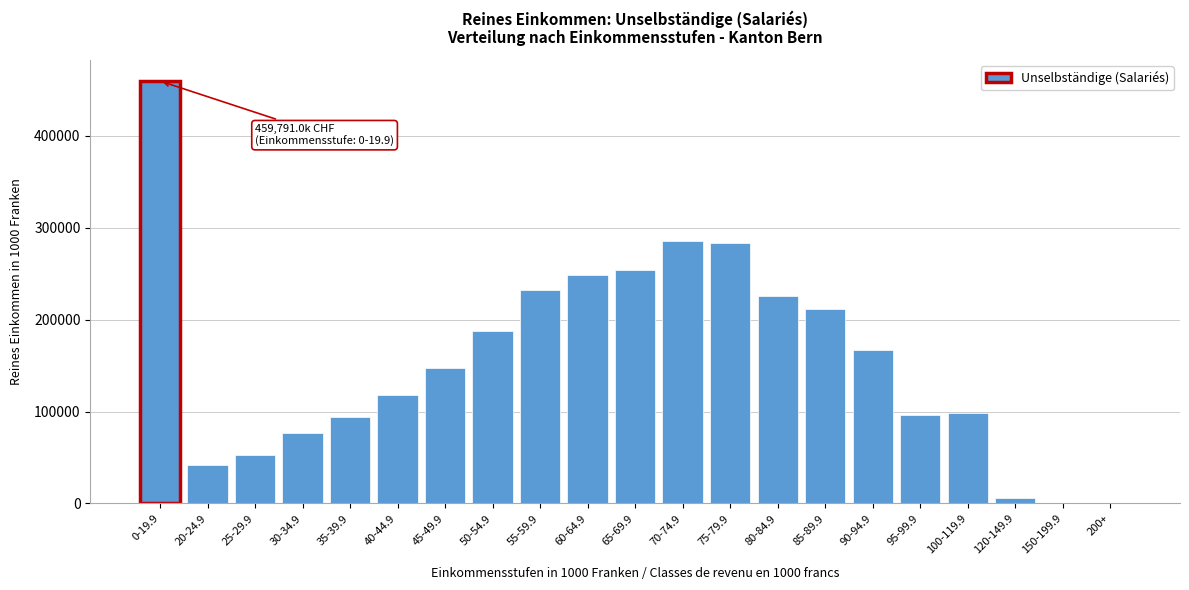

At which category does the chart reach its peak across all series?

0-19.9